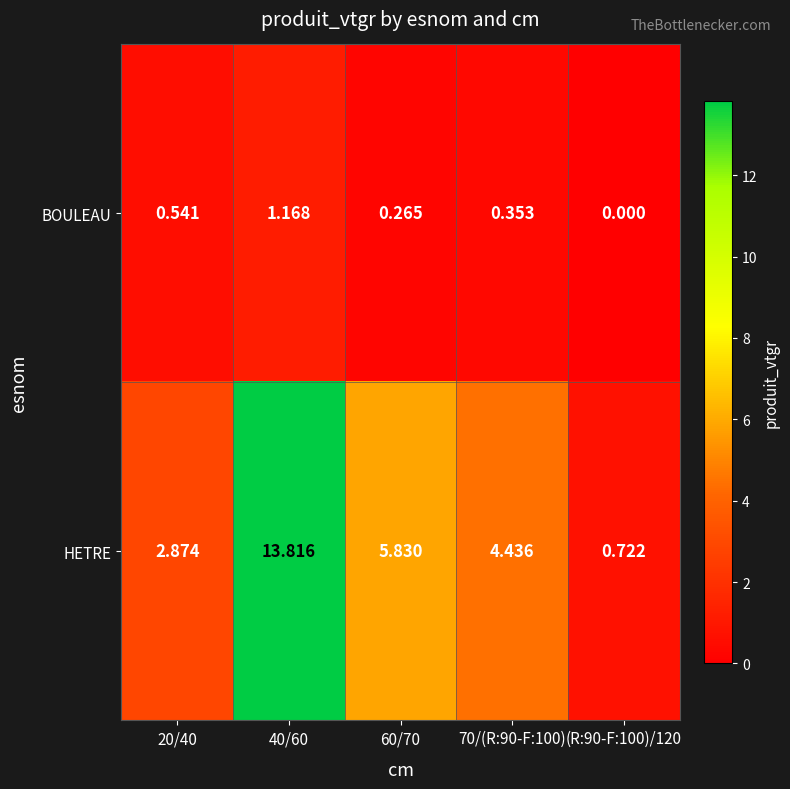

At (R:90-F:100)/120, list the series in order from largest to smallest.

HETRE, BOULEAU